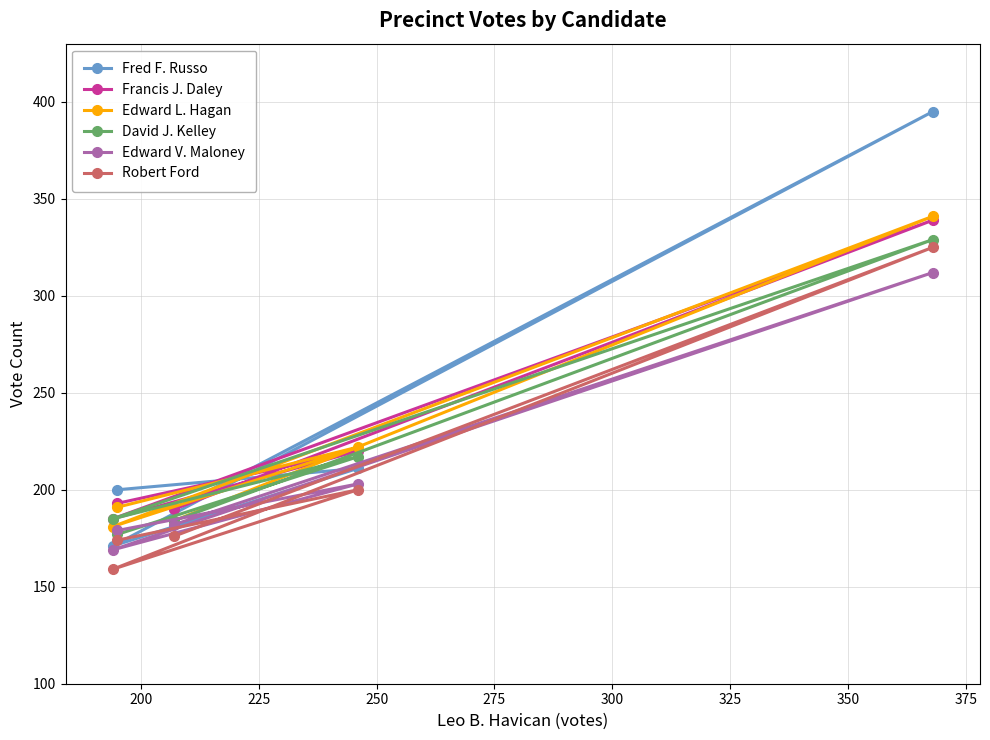

Which series has the widest spread of values?

Fred F. Russo